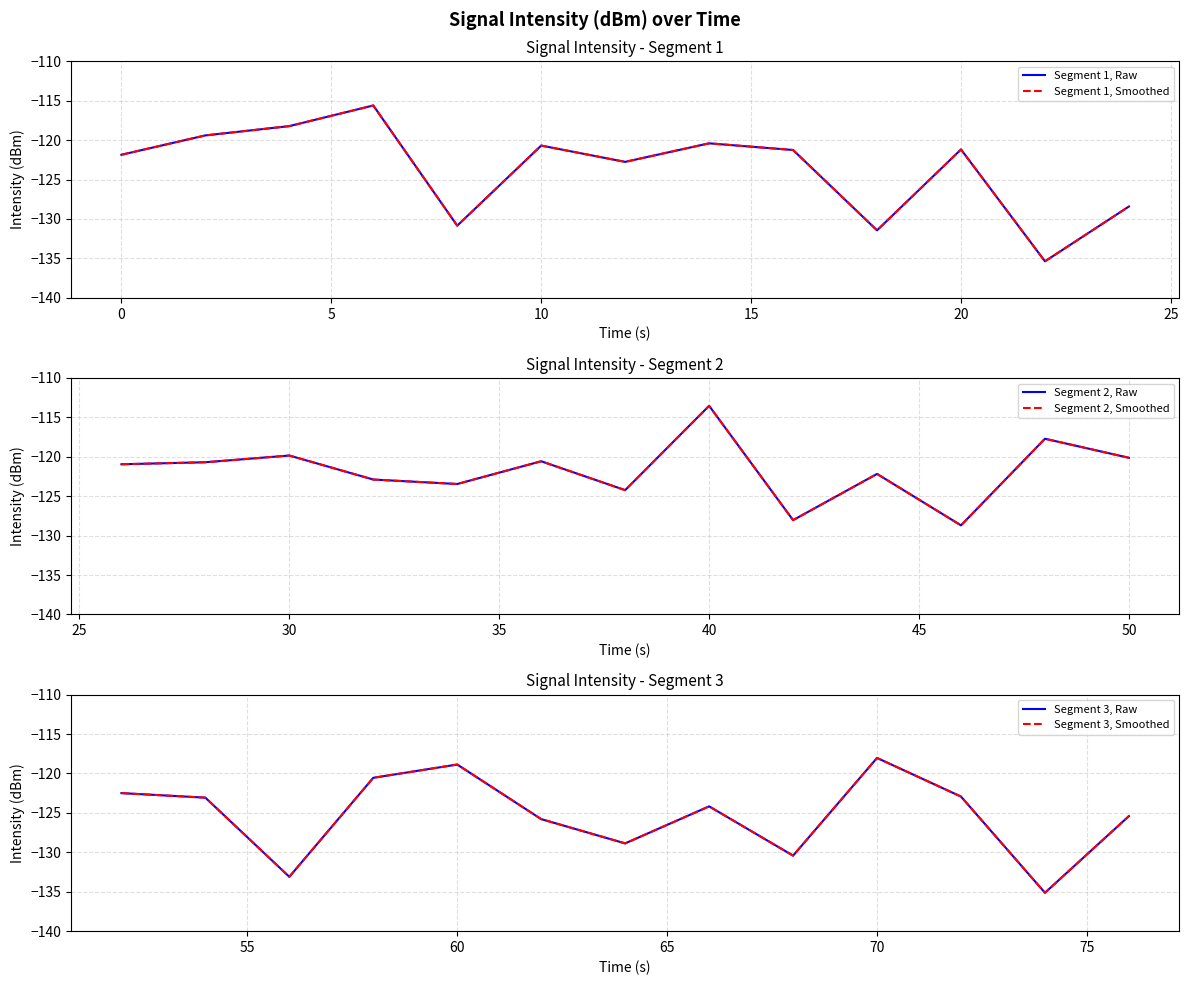

What are all the series names shown in the legend?

Segment 1, Raw, Segment 1, Smoothed, Segment 2, Raw, Segment 2, Smoothed, Segment 3, Raw, Segment 3, Smoothed